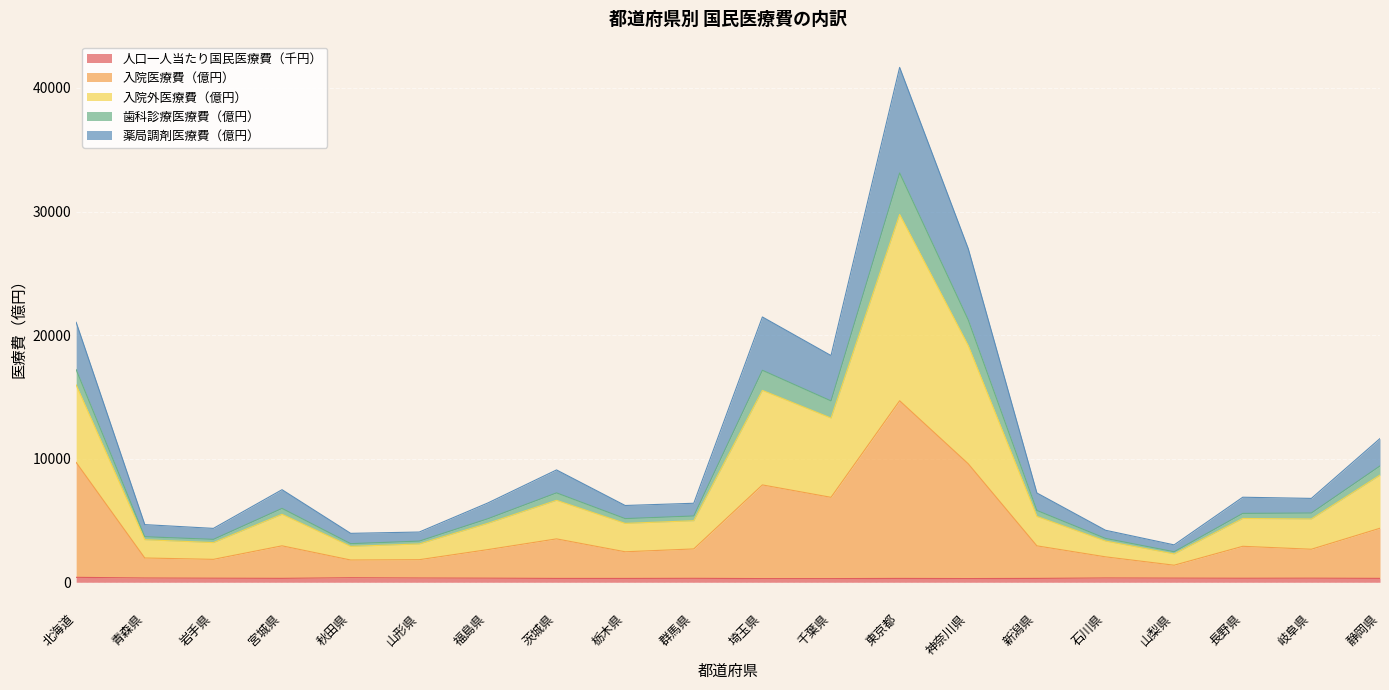

What are all the series names shown in the legend?

人口一人当たり国民医療費（千円）, 入院医療費（億円）, 入院外医療費（億円）, 歯科診療医療費（億円）, 薬局調剤医療費（億円）